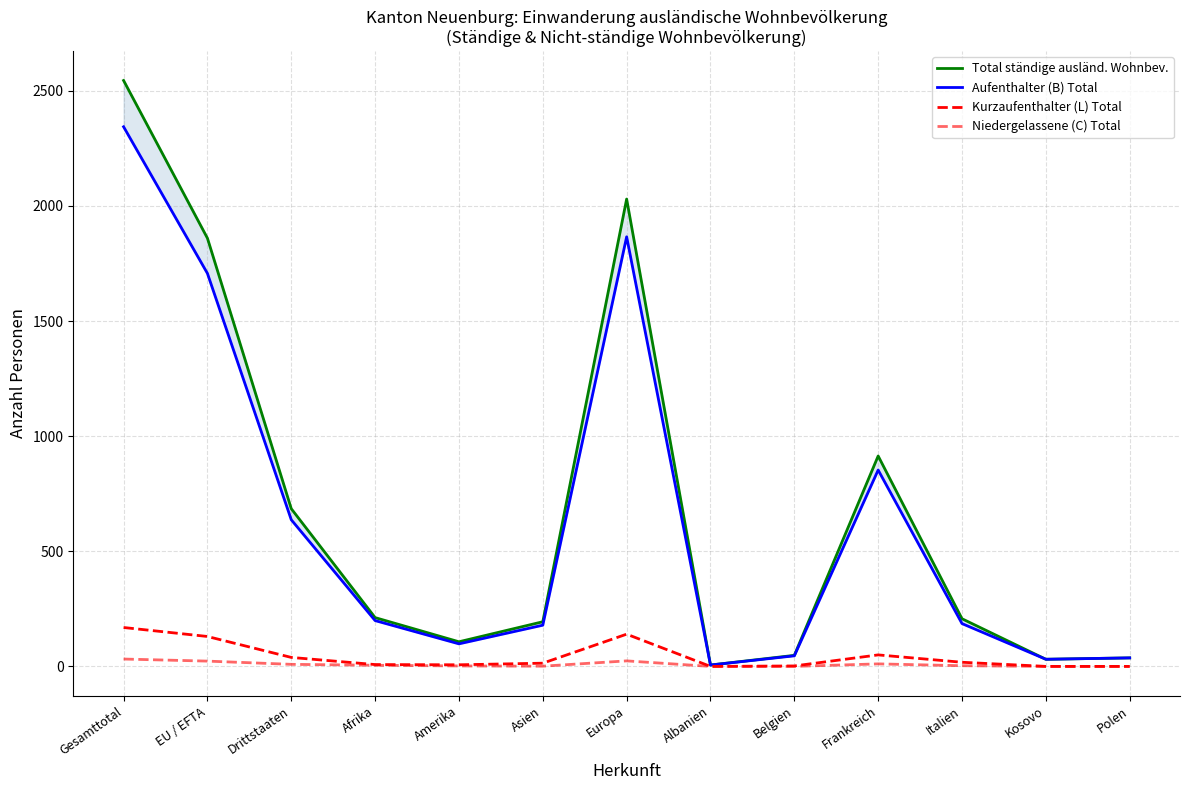

What is the label of the 7th point from the left?

Europa